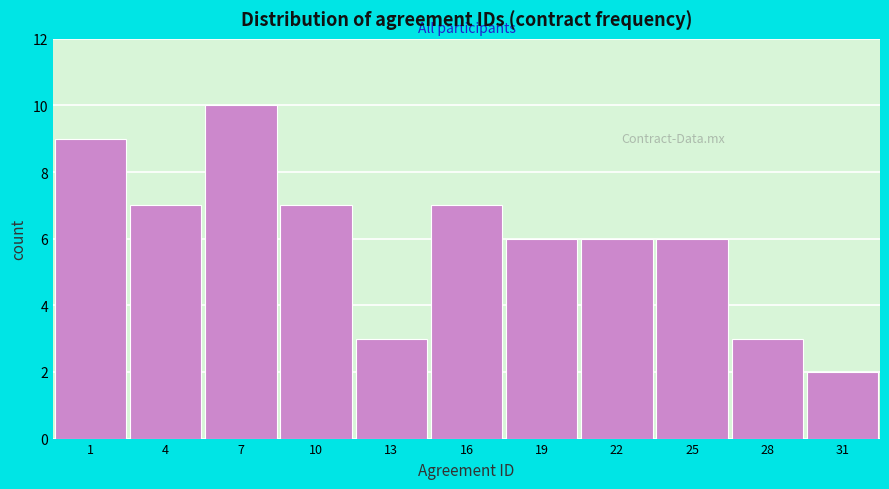

Reading right to left, transcribe all the data shown in this chart.

2	3	6	6	6	7	3	7	10	7	9